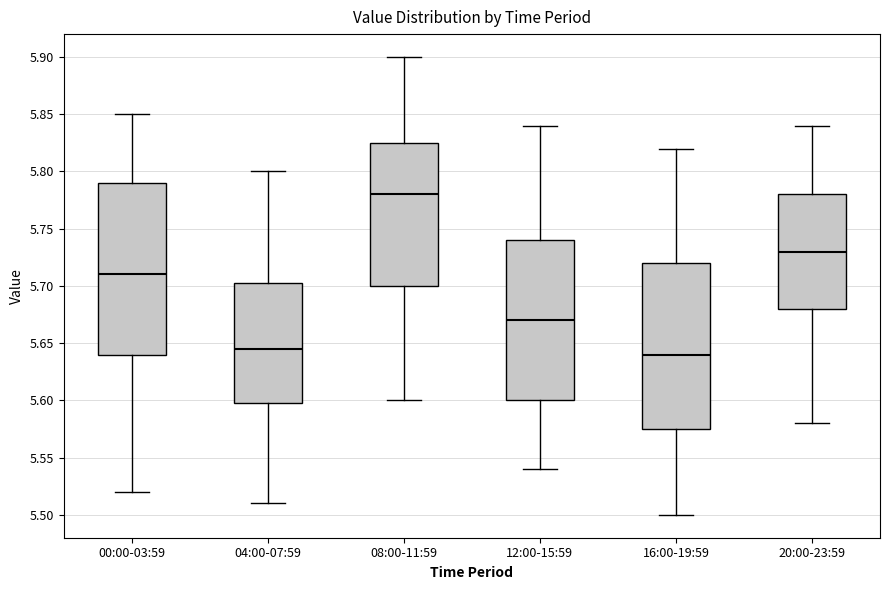

Comparing the boxes themselves (not the whiskers), which one is the tallest?

00:00-03:59